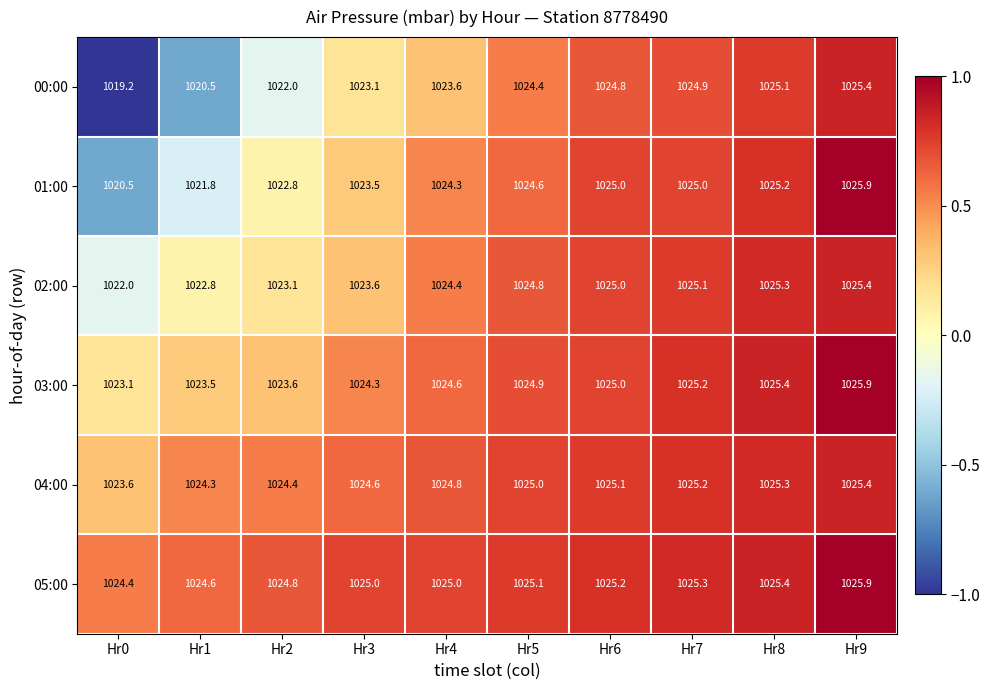

At which label does 00:00 reach its peak?

Hr9